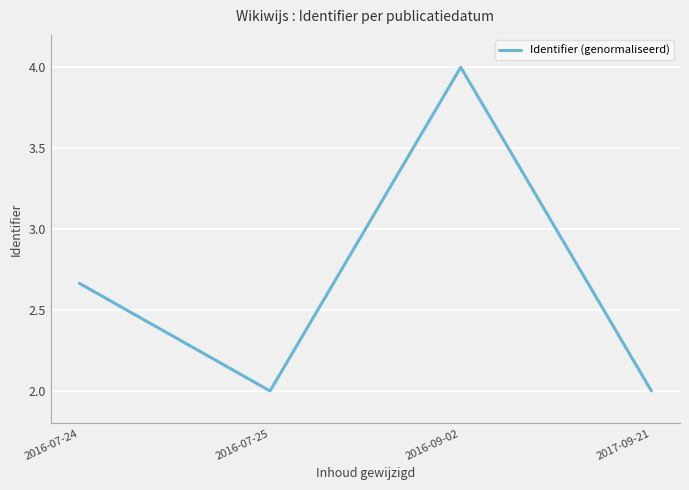

At which label is the value closest to 3?

2016-07-24